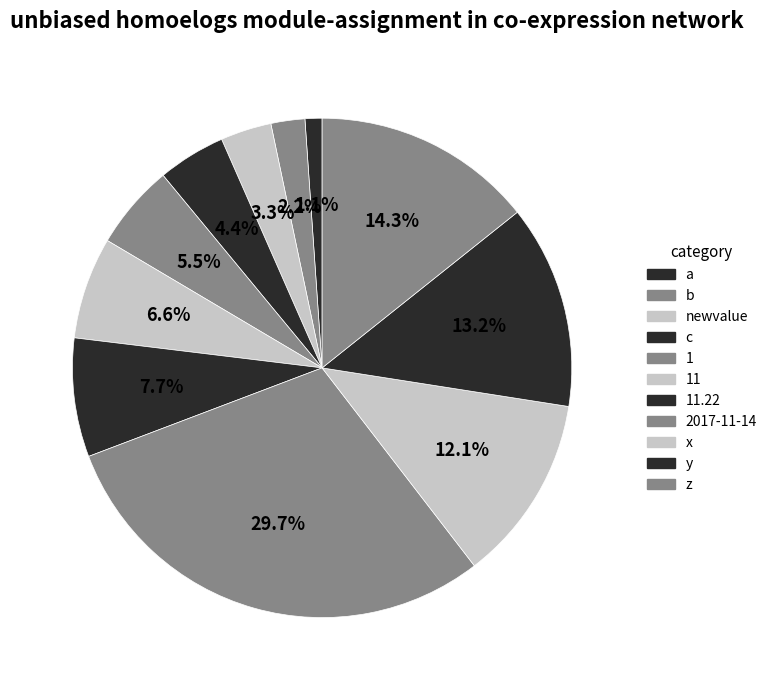

Is there any slice that represents more than half of the pie?

No